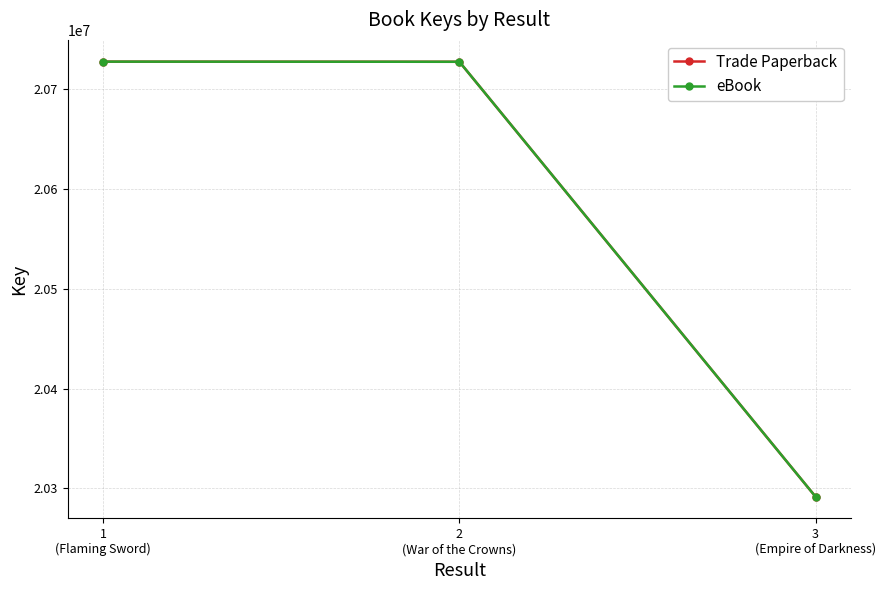

Is this an area chart (filled region under the line)?

No